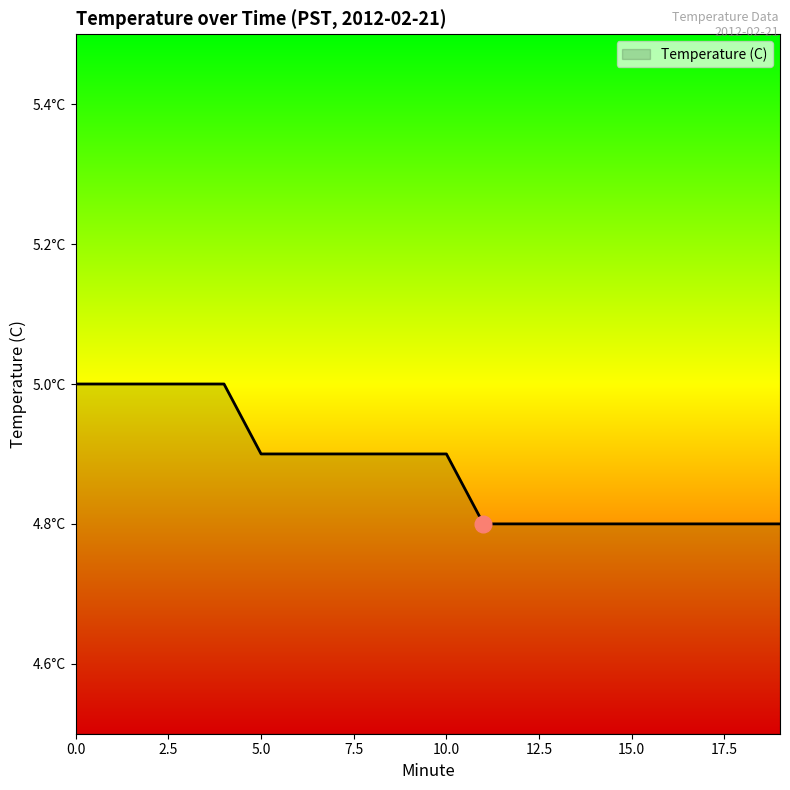

At which label is the value closest to 4?

11